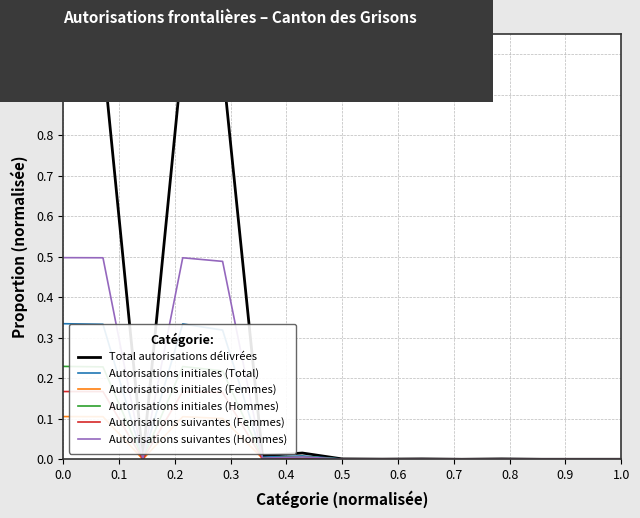

True or false: Autorisations initiales (Hommes) and Autorisations initiales (Total) intersect in this chart.

False